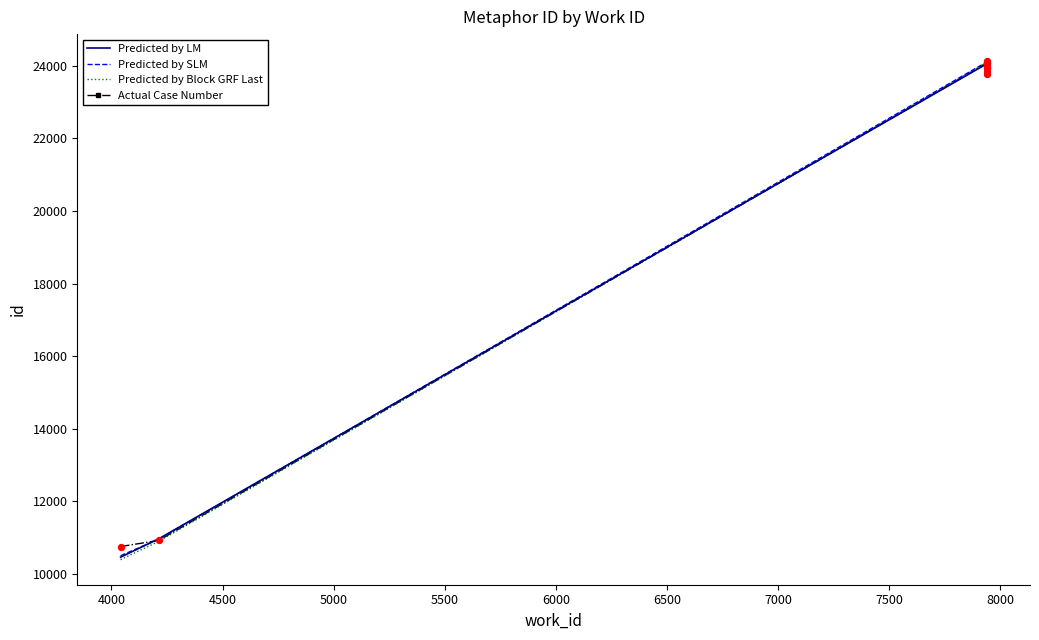

Which series has the widest spread of Y values?

Predicted by Block GRF Last